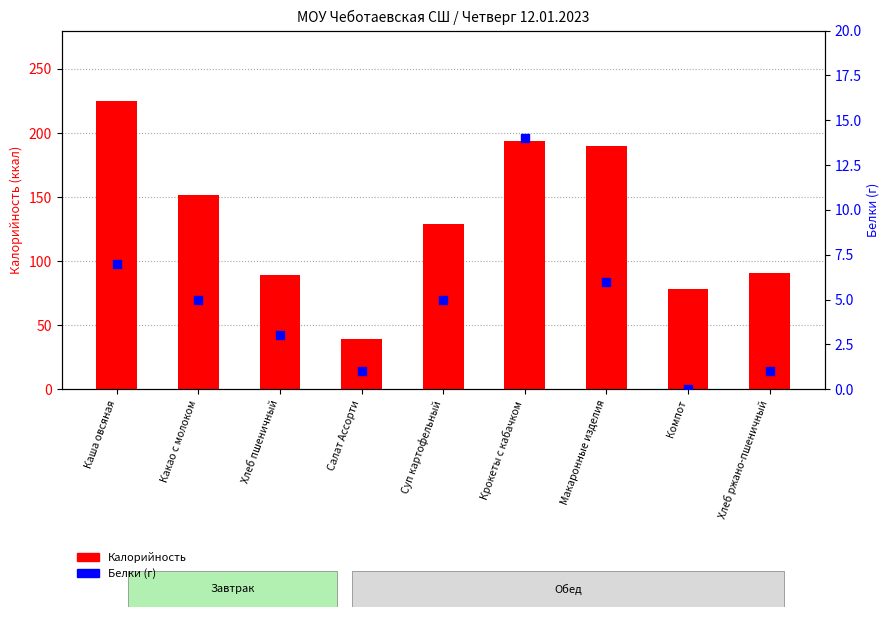

Which series has the largest Y range (max minus min)?

Калорийность